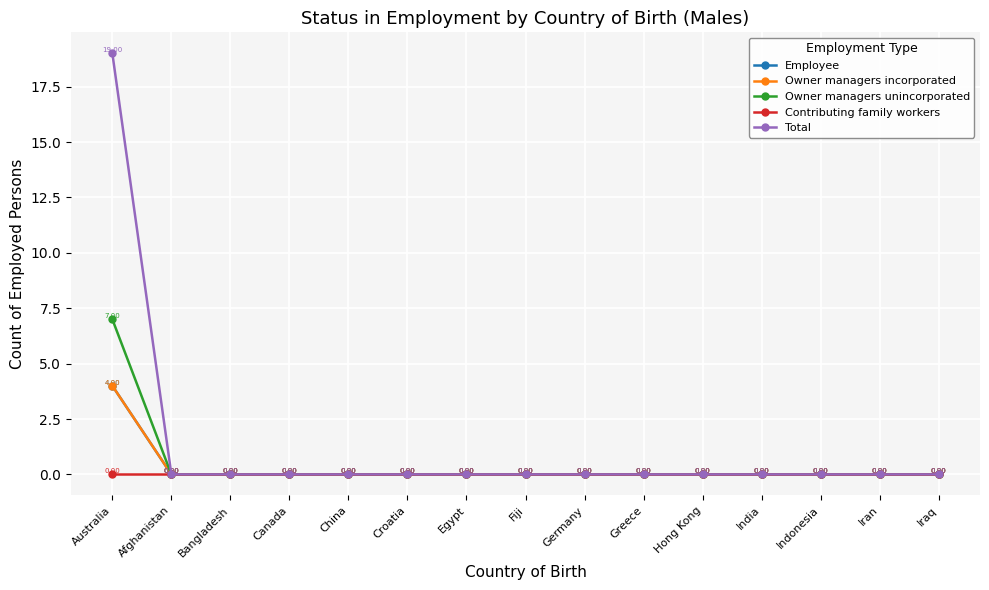

How many lines are shown in the chart?

5